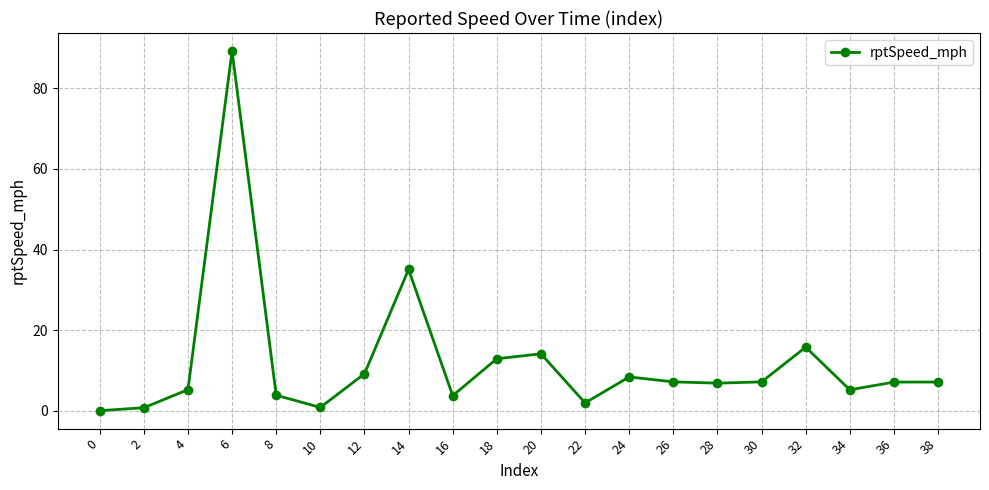

What is the ratio of the value at 34 to the value at 16?

1.4